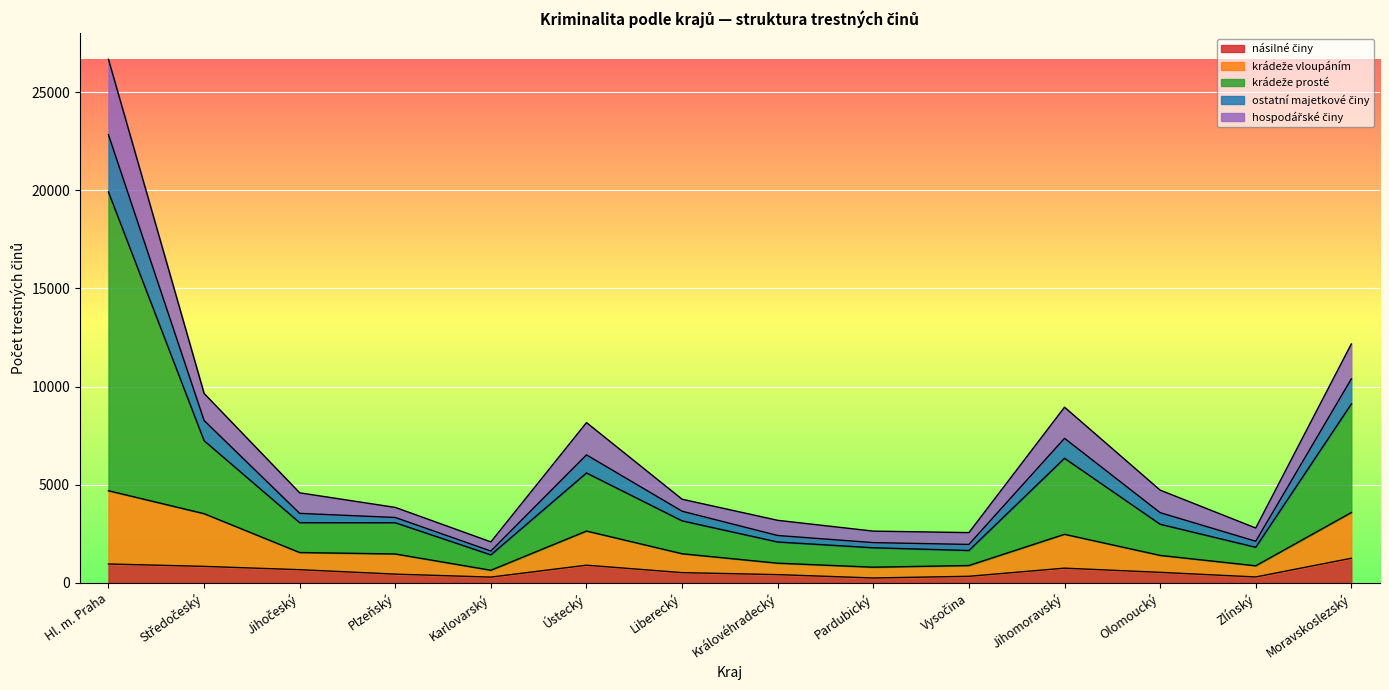

True or false: násilné činy has more than 1 interior local peaks.

True